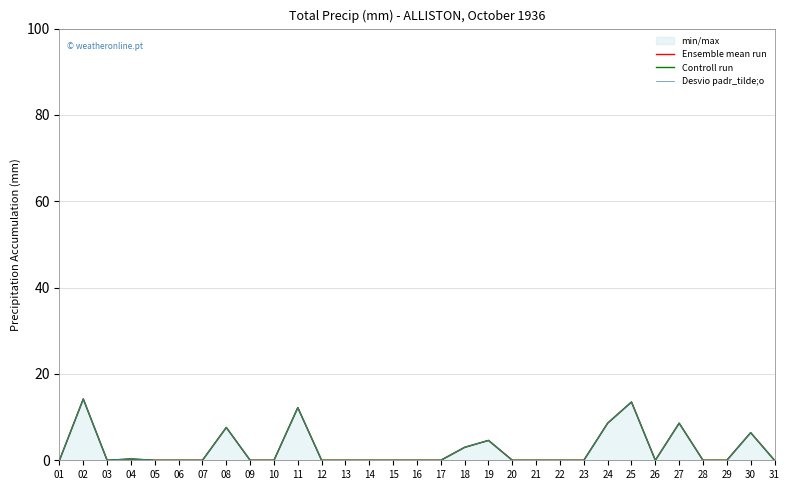

True or false: Ensemble mean run and Desvio padr_tilde;o cross at least once.

False